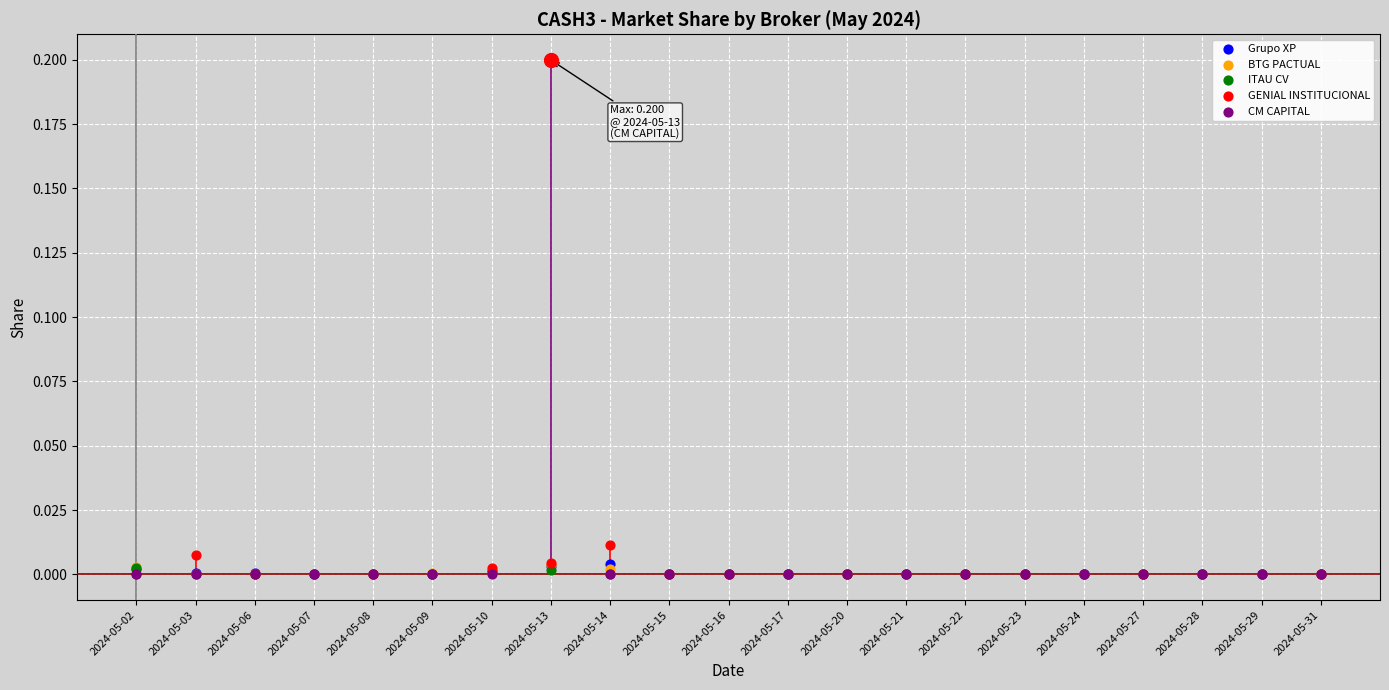

Which series contains the highest Y value?

CM CAPITAL